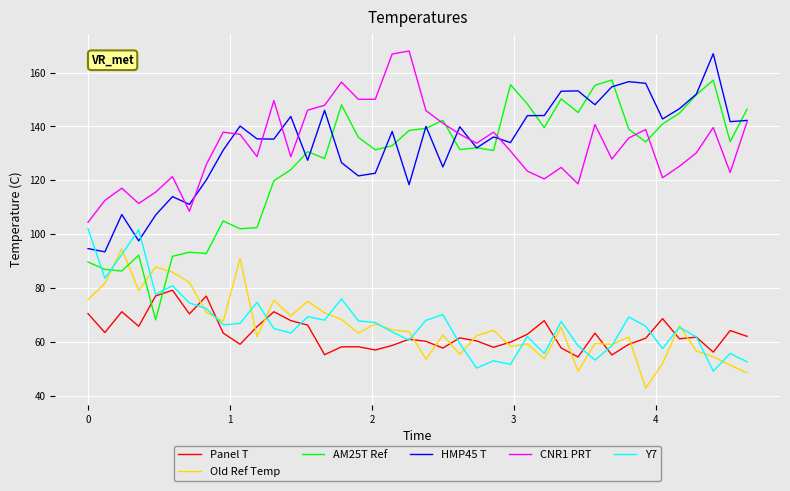

True or false: AM25T Ref and Panel T cross at least once.

True